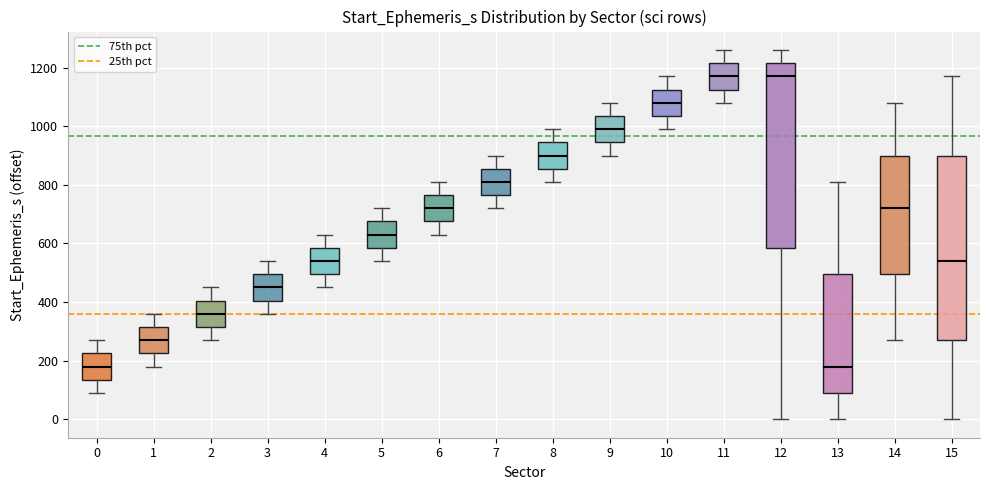

Reading left to right, read every box against the y-axis: the position of its median line, the range the box covers, and the ends of its whiskers. The values are not printed on the chart, so give them approximately, as read against the axis.

0: median 180, box 140 to 220, whiskers 80 to 260
1: median 260, box 220 to 320, whiskers 180 to 360
2: median 360, box 320 to 400, whiskers 260 to 440
3: median 440, box 400 to 500, whiskers 360 to 540
4: median 540, box 500 to 580, whiskers 440 to 620
5: median 620, box 580 to 680, whiskers 540 to 720
6: median 720, box 680 to 760, whiskers 620 to 800
7: median 800, box 760 to 860, whiskers 720 to 900
8: median 900, box 860 to 940, whiskers 800 to 980
9: median 980, box 940 to 1040, whiskers 900 to 1080
10: median 1080, box 1040 to 1120, whiskers 980 to 1160
11: median 1160, box 1120 to 1220, whiskers 1080 to 1260
12: median 1160, box 580 to 1220, whiskers 0 to 1260
13: median 180, box 80 to 500, whiskers 0 to 800
14: median 720, box 500 to 900, whiskers 260 to 1080
15: median 540, box 260 to 900, whiskers 0 to 1160